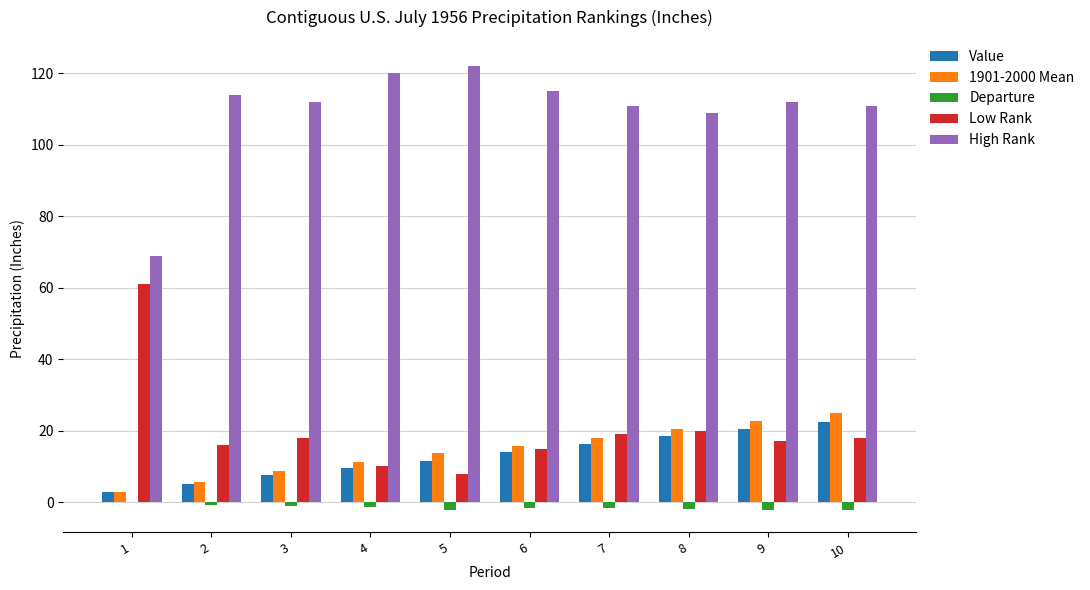

What is the maximum value shown in the chart?

122.0